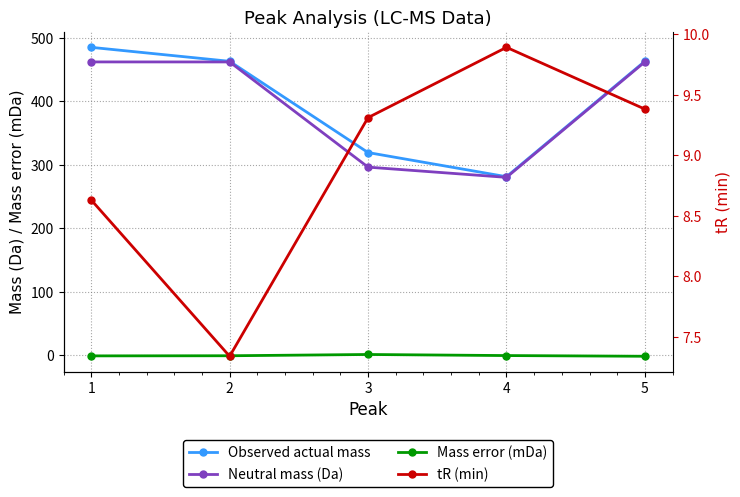

Read the tR (min) value at 4.

9.9